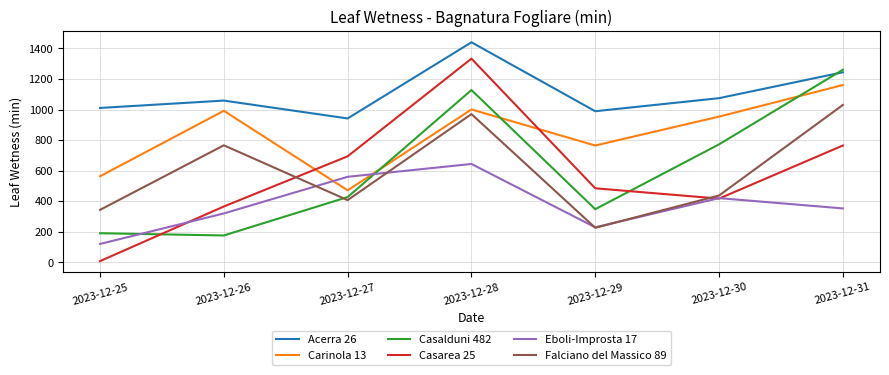

What is the sum of the Falciano del Massico 89 values at 2023-12-28 and 2023-12-26?

1736.7